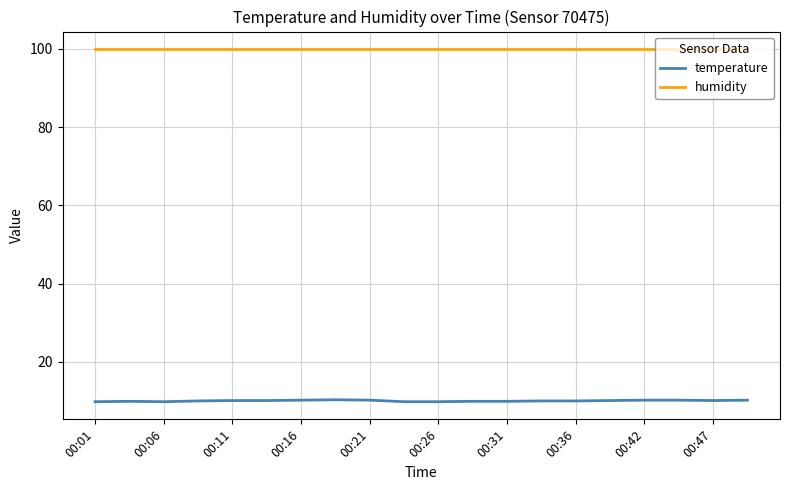

Which series has the largest total across all categories?

humidity